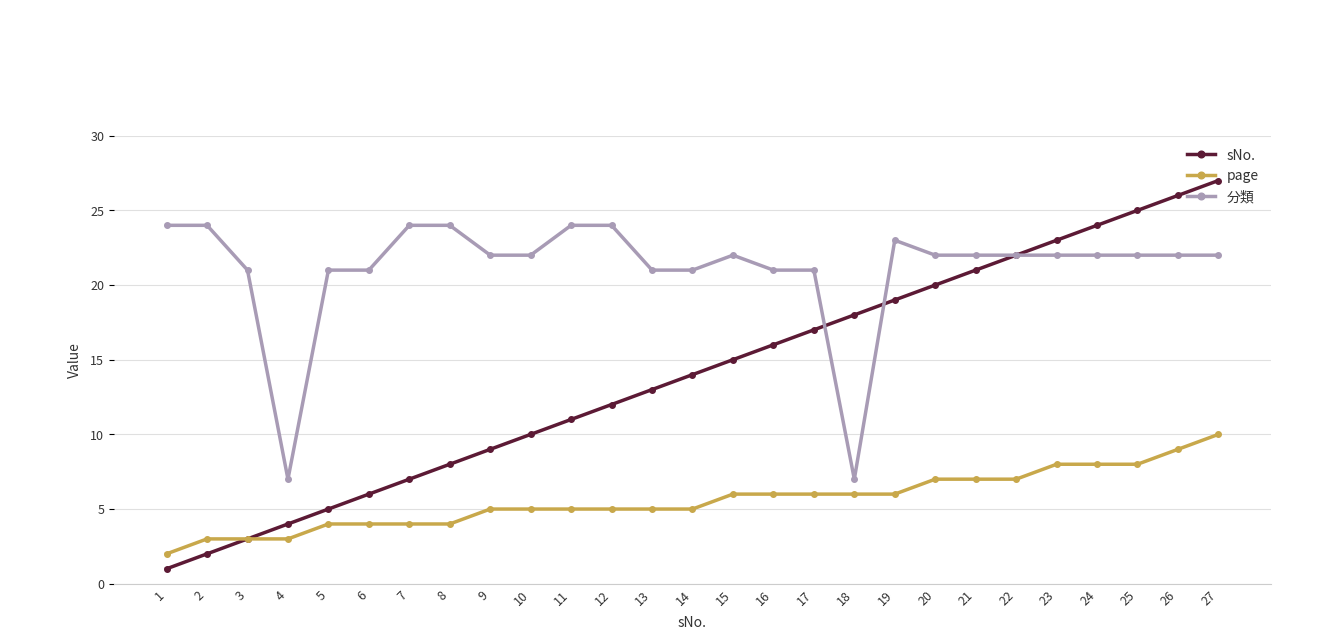

The value of page at 21 is 11. True or false?

False